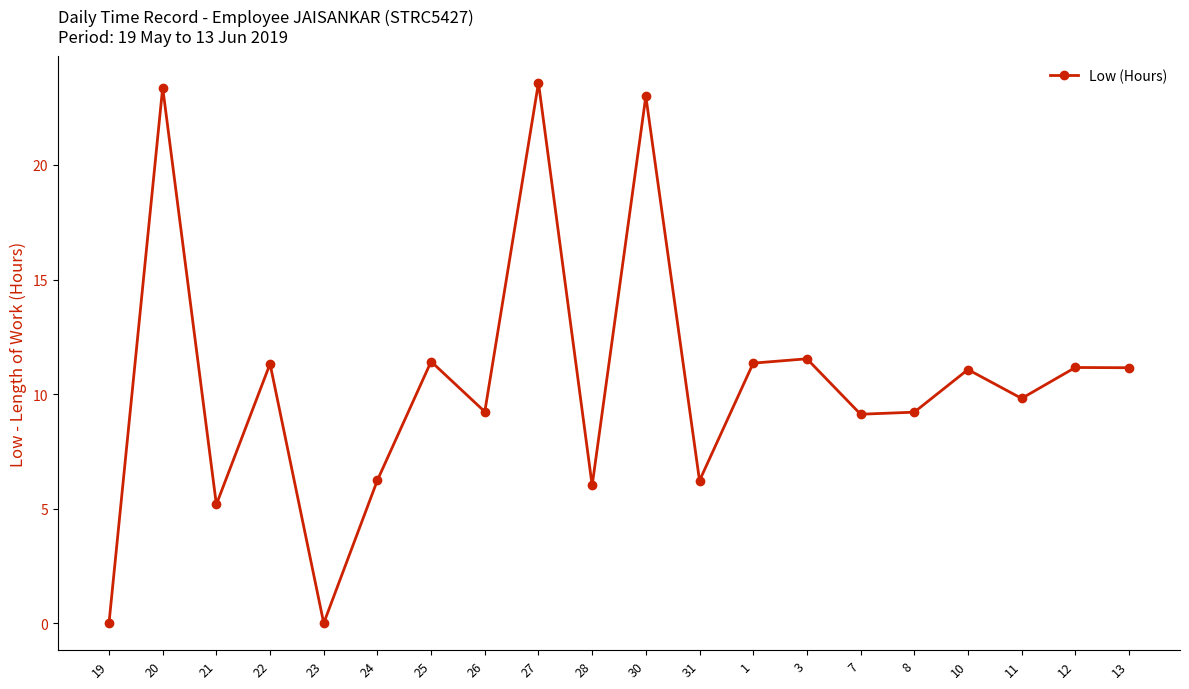

The chart shows a value of 15.5 at 25. True or false?

False